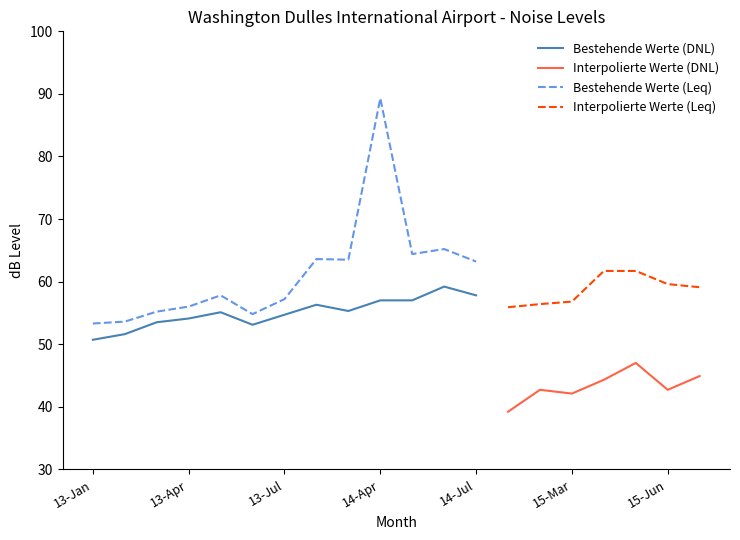

What is the minimum value for Bestehende Werte (DNL)?

50.7